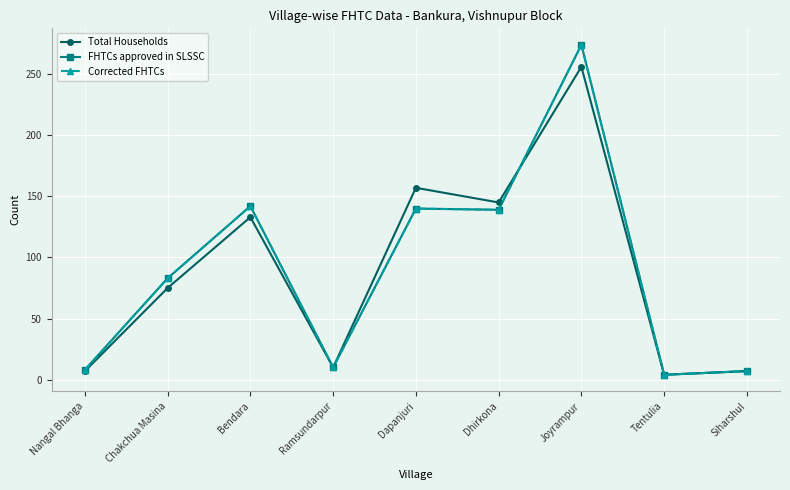

At which category is the sum across all series the highest?

Joyrampur